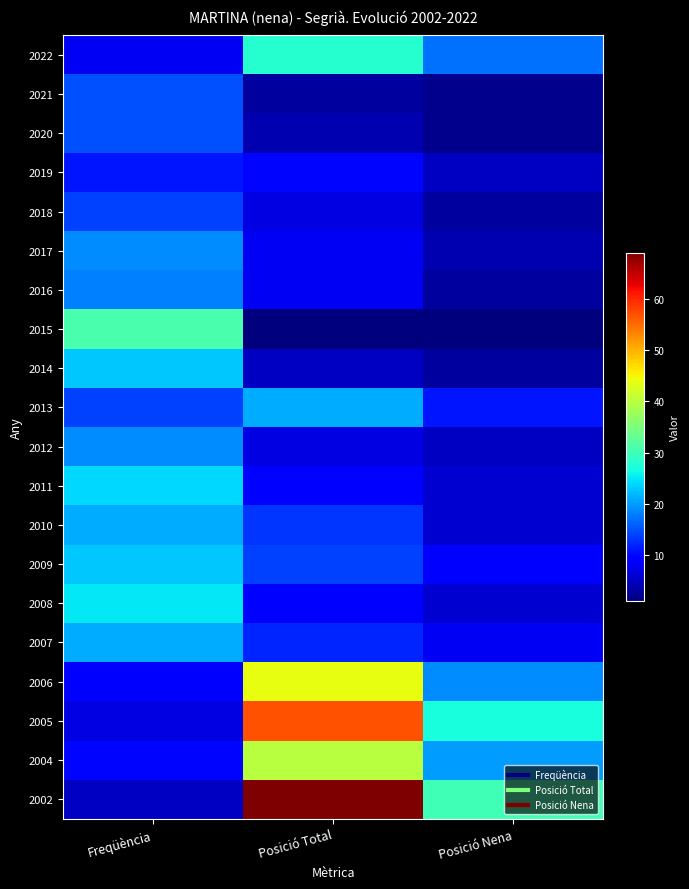

What is the difference between the highest and lowest values at Posició Nena?

29